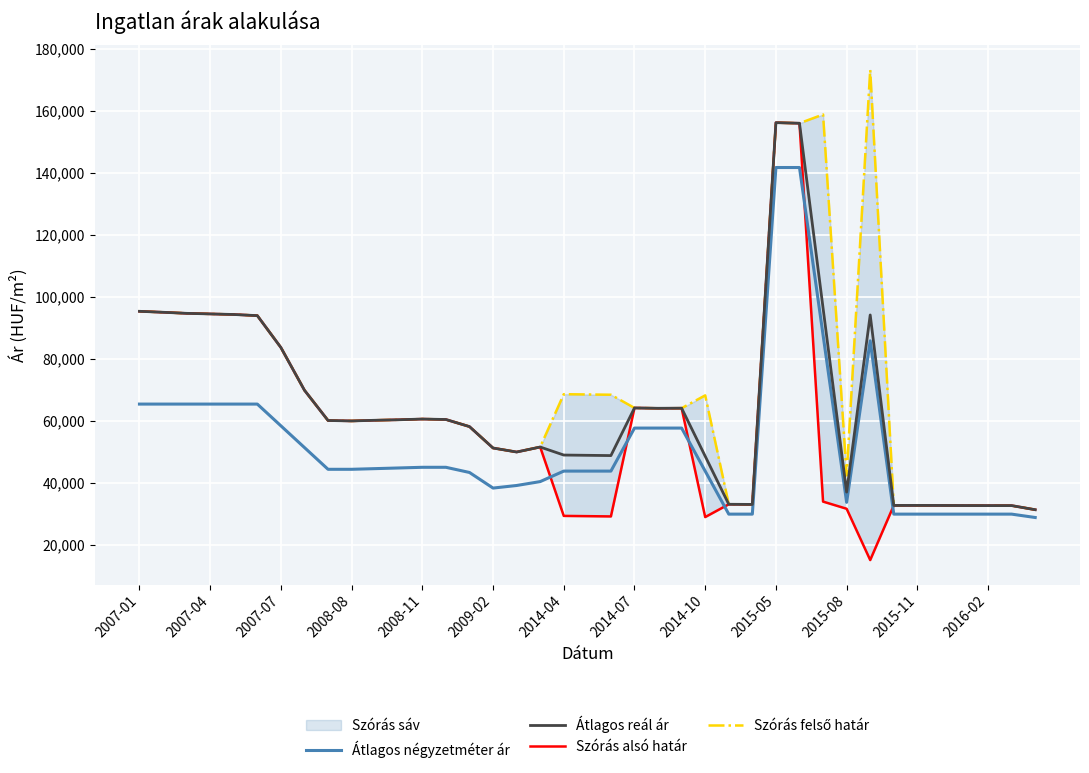

What is the minimum value for Átlagos négyzetméter ár?

28810